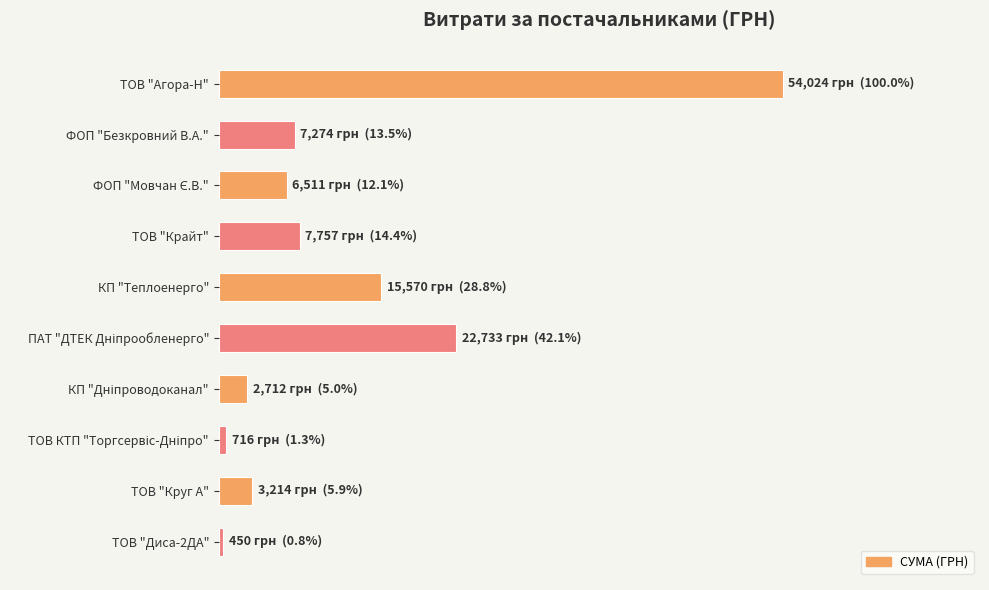

How many data points does each series have?

10